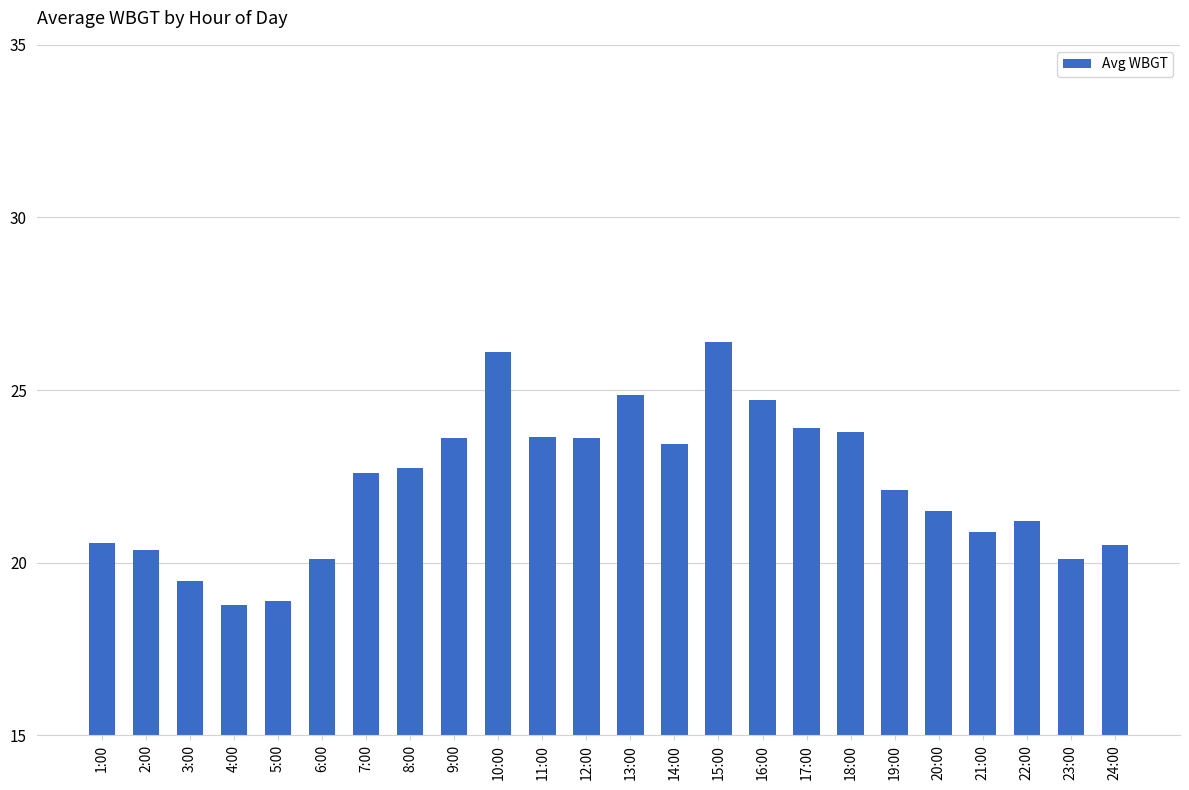

How many data points are above 22?

13